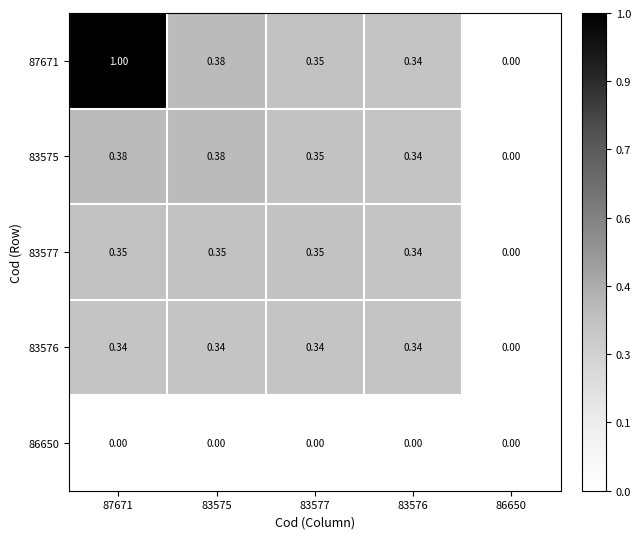

Is the value of 86650 at 87671 greater than the value of 83577 at 87671?

No